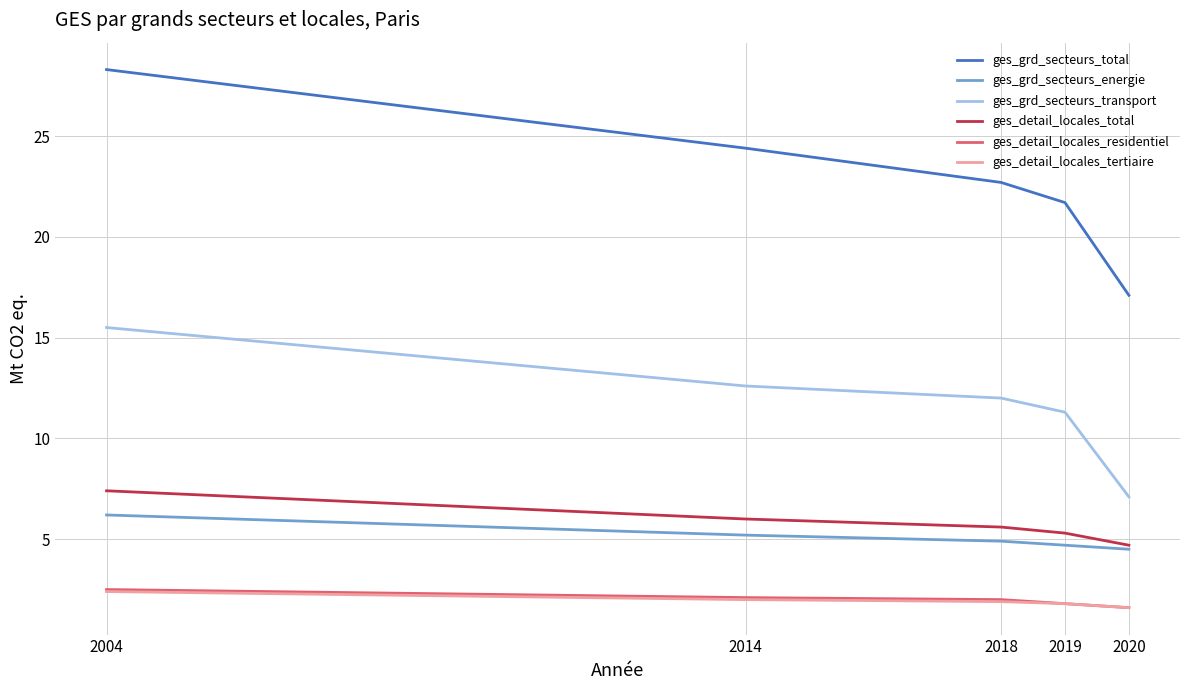

What is the minimum value shown in the chart?

1.6